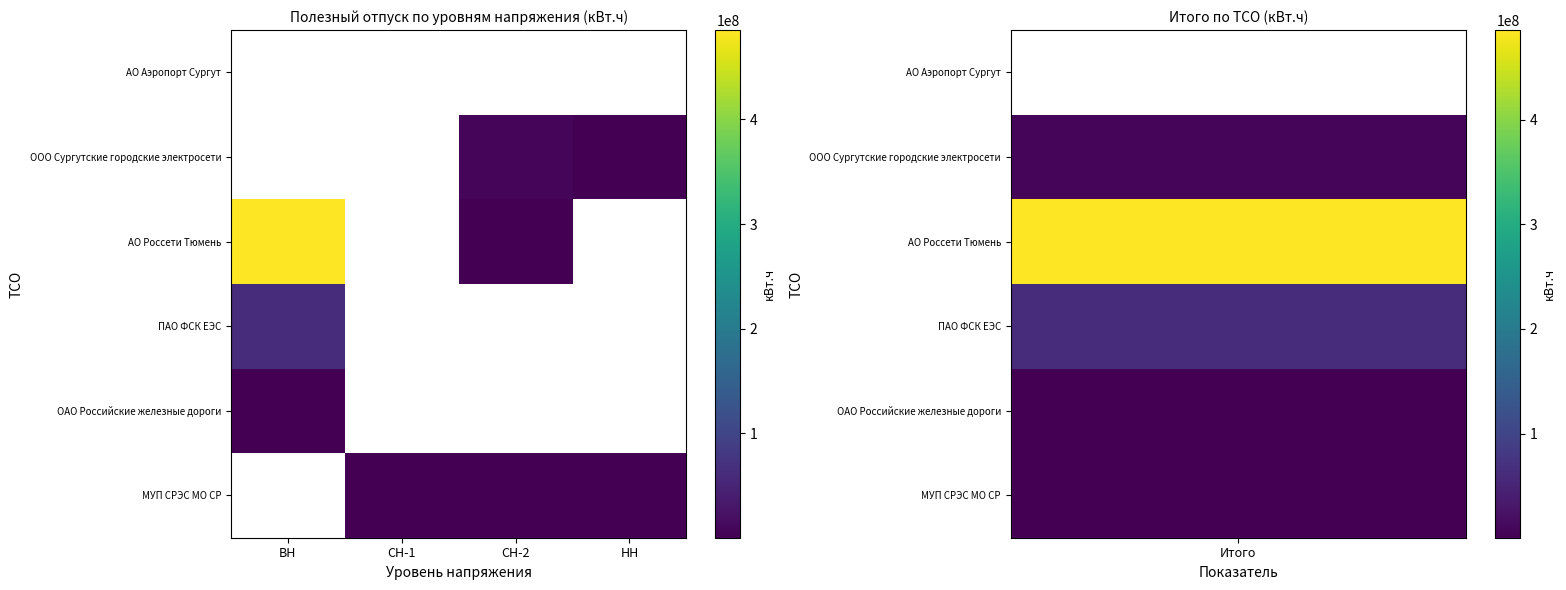

How many data points does each series have?

4